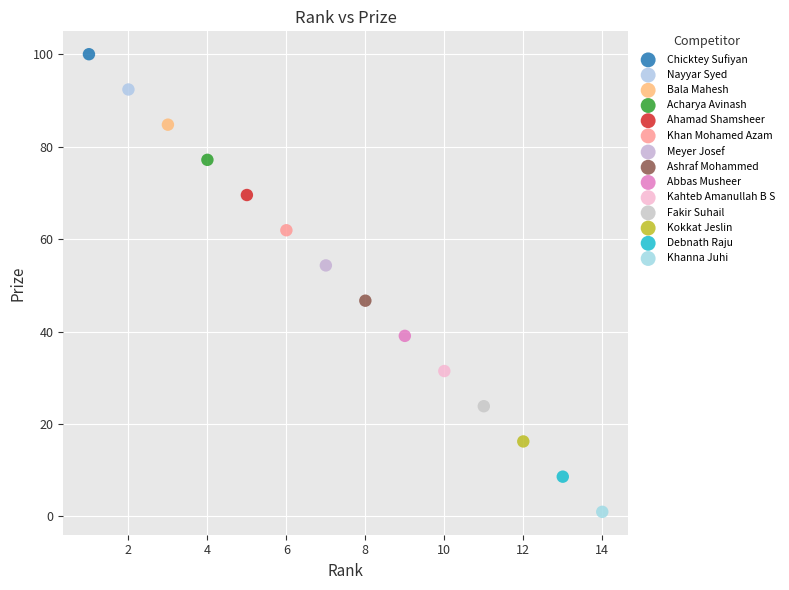

What are all the series names shown in the legend?

Chicktey Sufiyan, Nayyar Syed, Bala Mahesh, Acharya Avinash, Ahamad Shamsheer, Khan Mohamed Azam, Meyer Josef, Ashraf Mohammed, Abbas Musheer, Kahteb Amanullah B S, Fakir Suhail, Kokkat Jeslin, Debnath Raju, Khanna Juhi